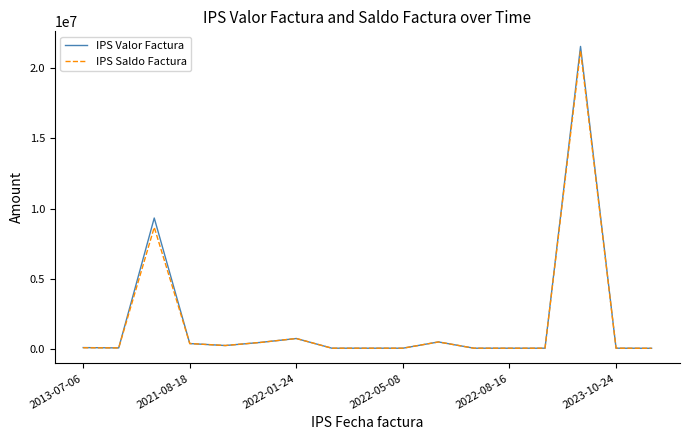

Which series has the largest range (max minus min)?

IPS Valor Factura